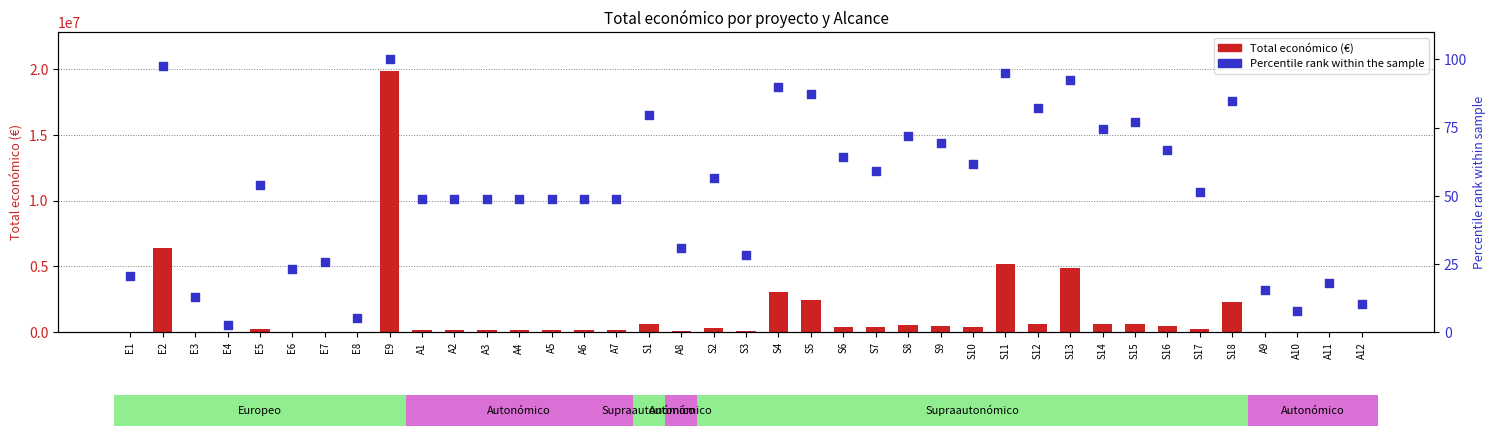

What are all the series names shown in the legend?

Total económico, Percentile rank